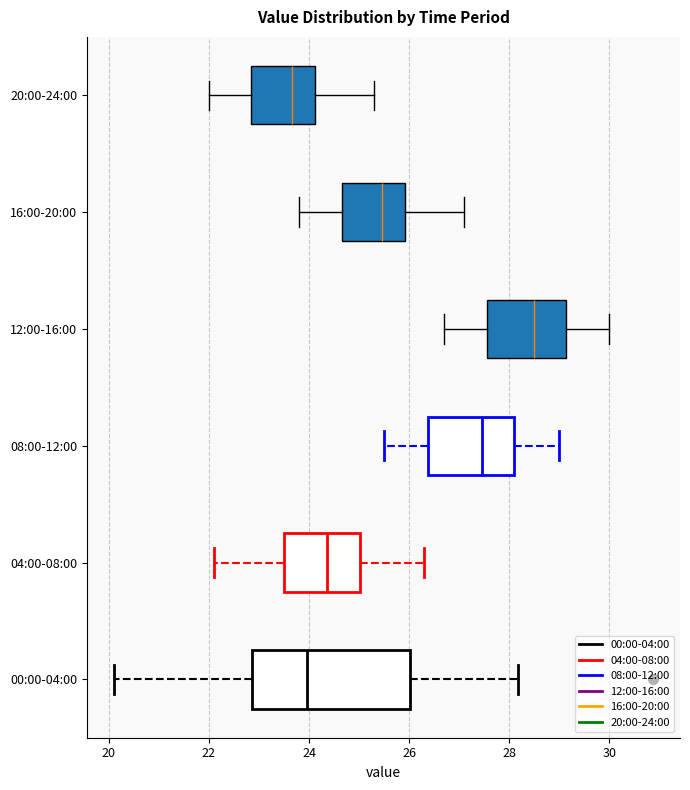

Which box is the widest, from its left edge to its right edge?

00:00-04:00